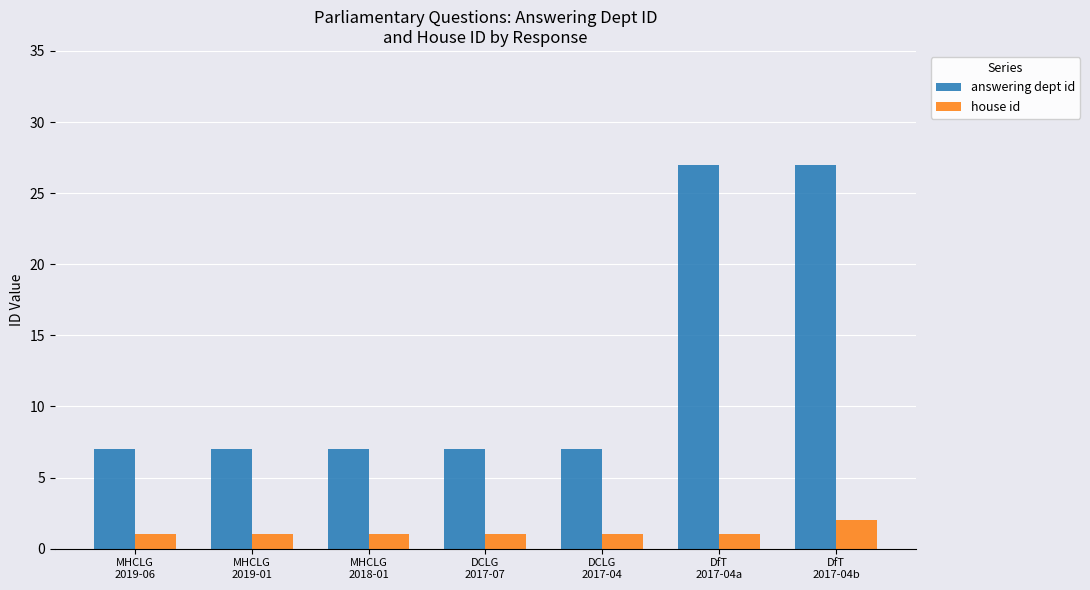

How many bars are there in each group?

2